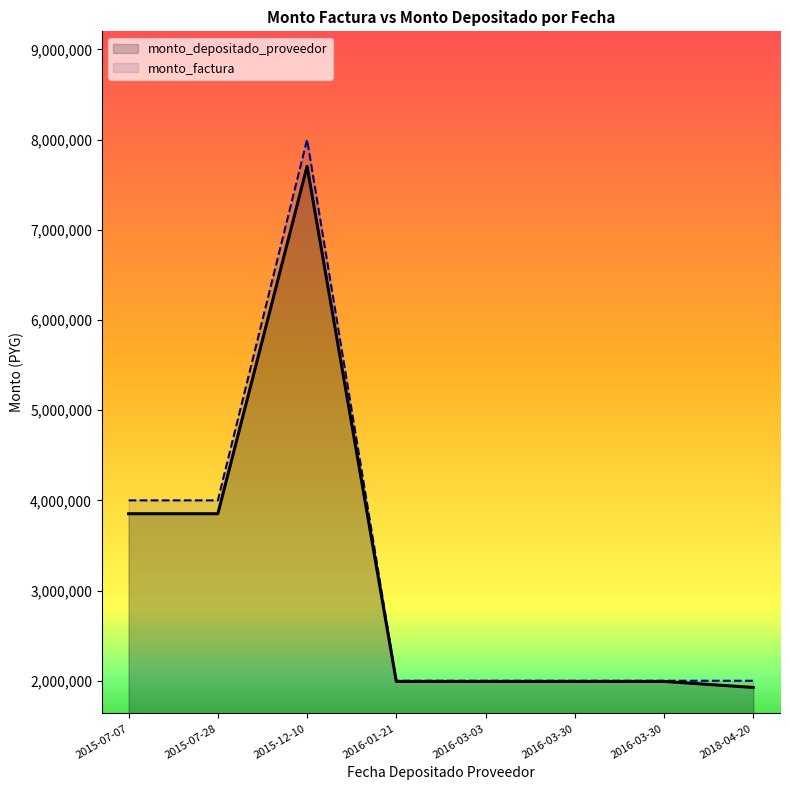

True or false: monto_depositado_proveedor and monto_factura cross at least once.

False